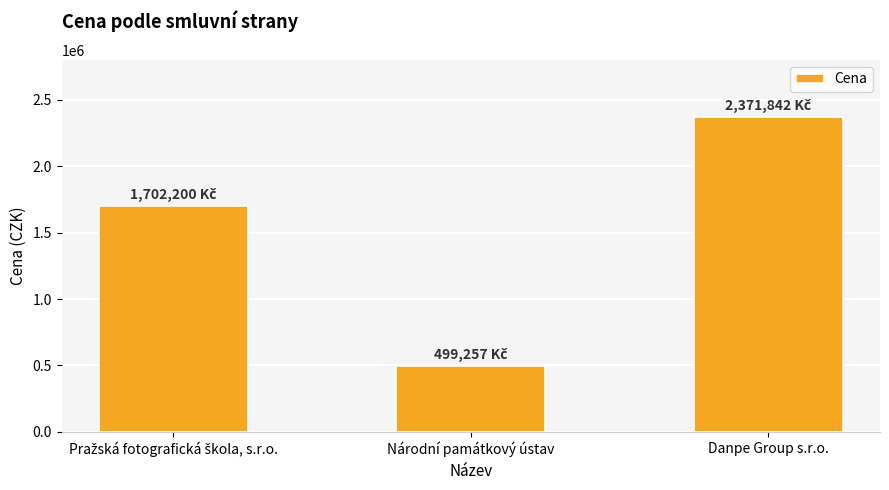

Between Národní památkový ústav and Danpe Group s.r.o., which is larger?

Danpe Group s.r.o.